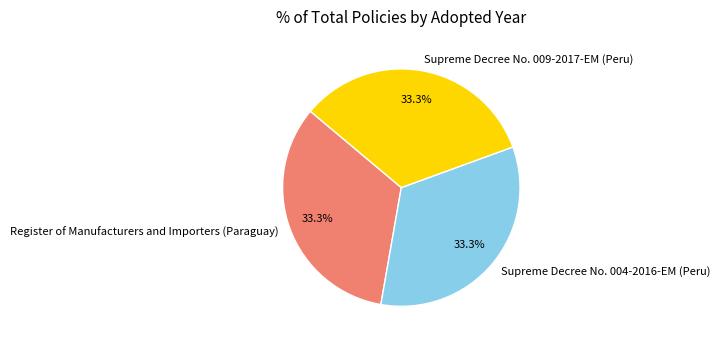

Count the number of slices in the pie.

3